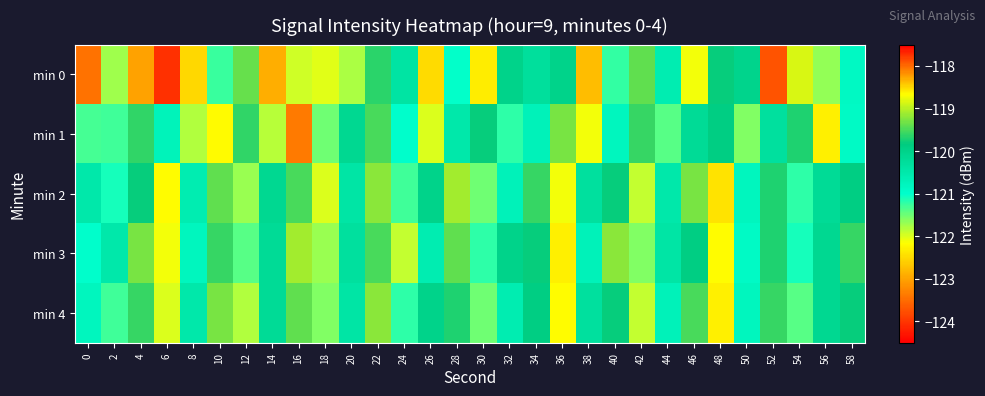

How many categories are shown in the chart?

30